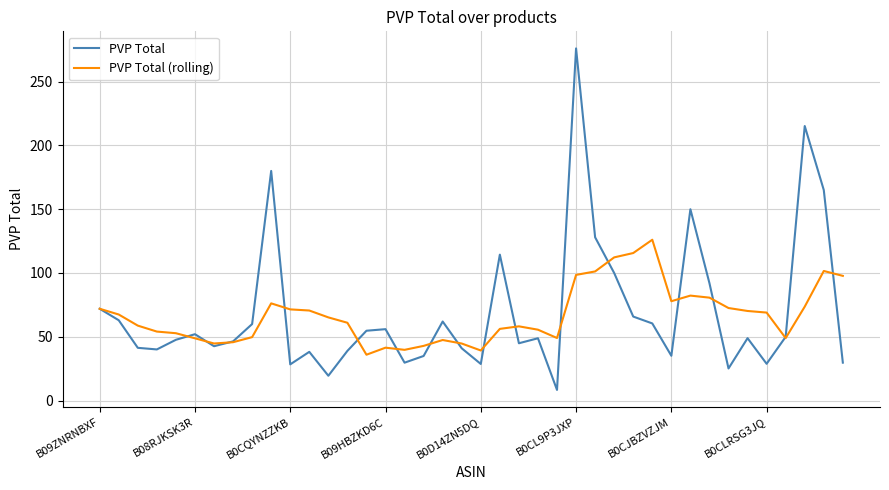

Which series has the widest spread of values?

PVP Total